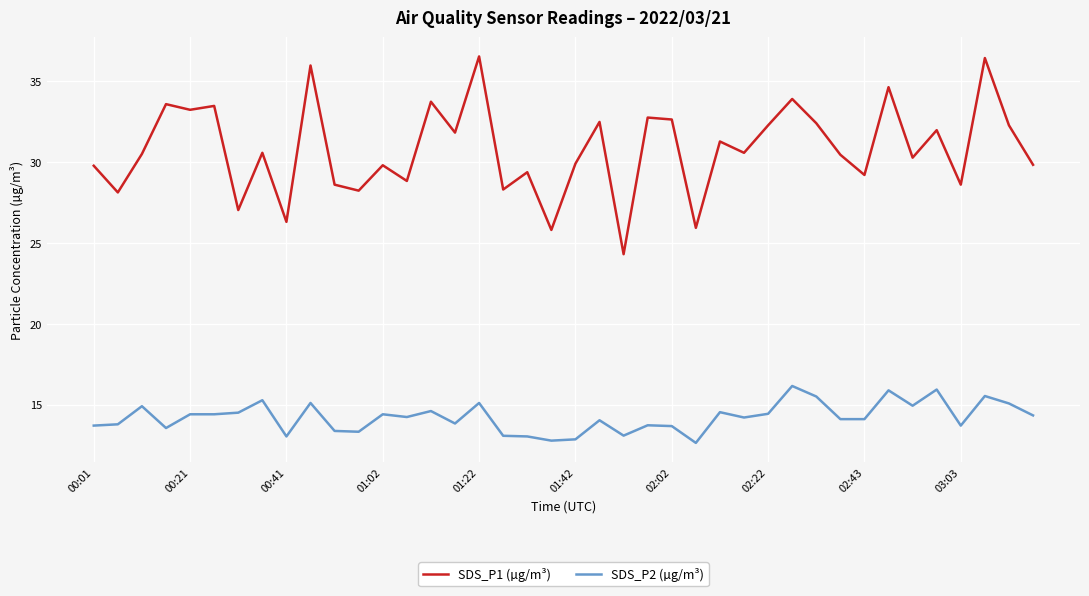

What is the lowest value of the SDS_P2 (µg/m³) series?

12.6